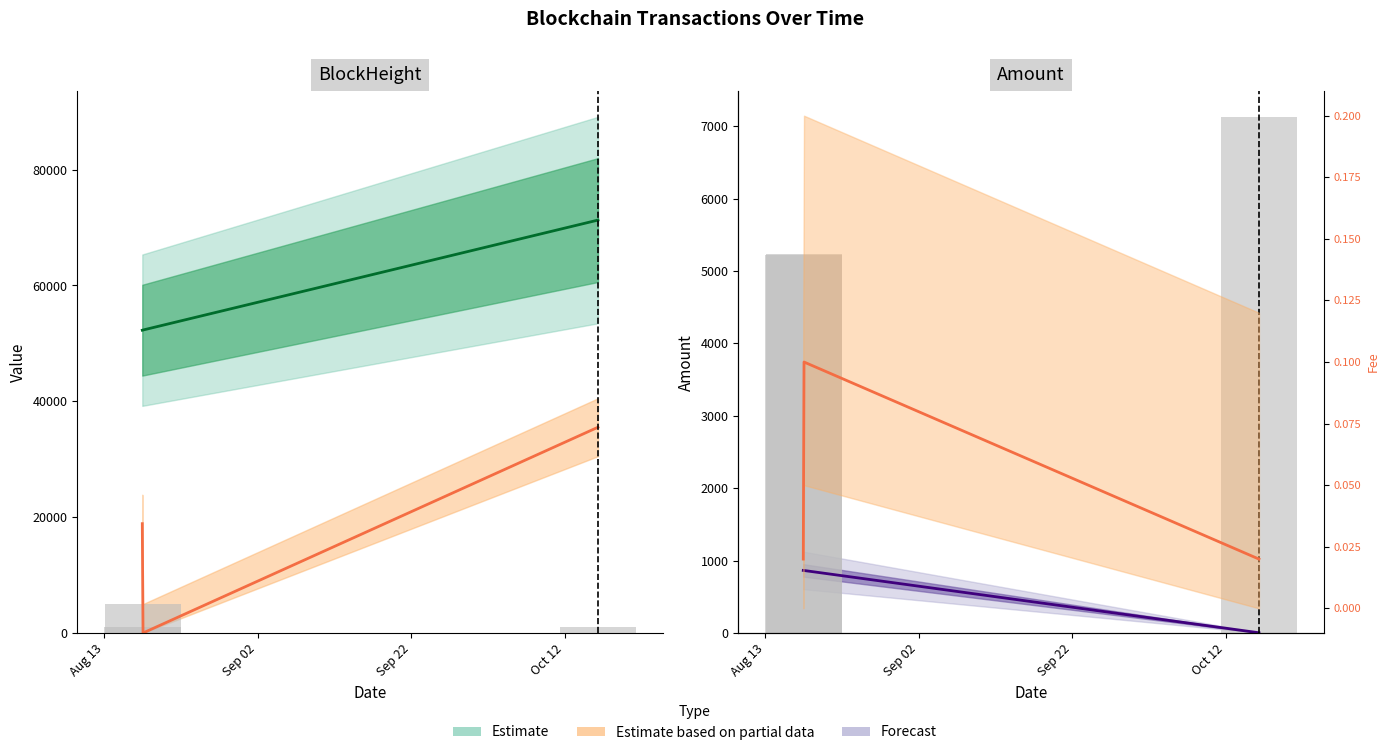

True or false: BlockHeight has a value of 11174.4 at Aug 13.

False